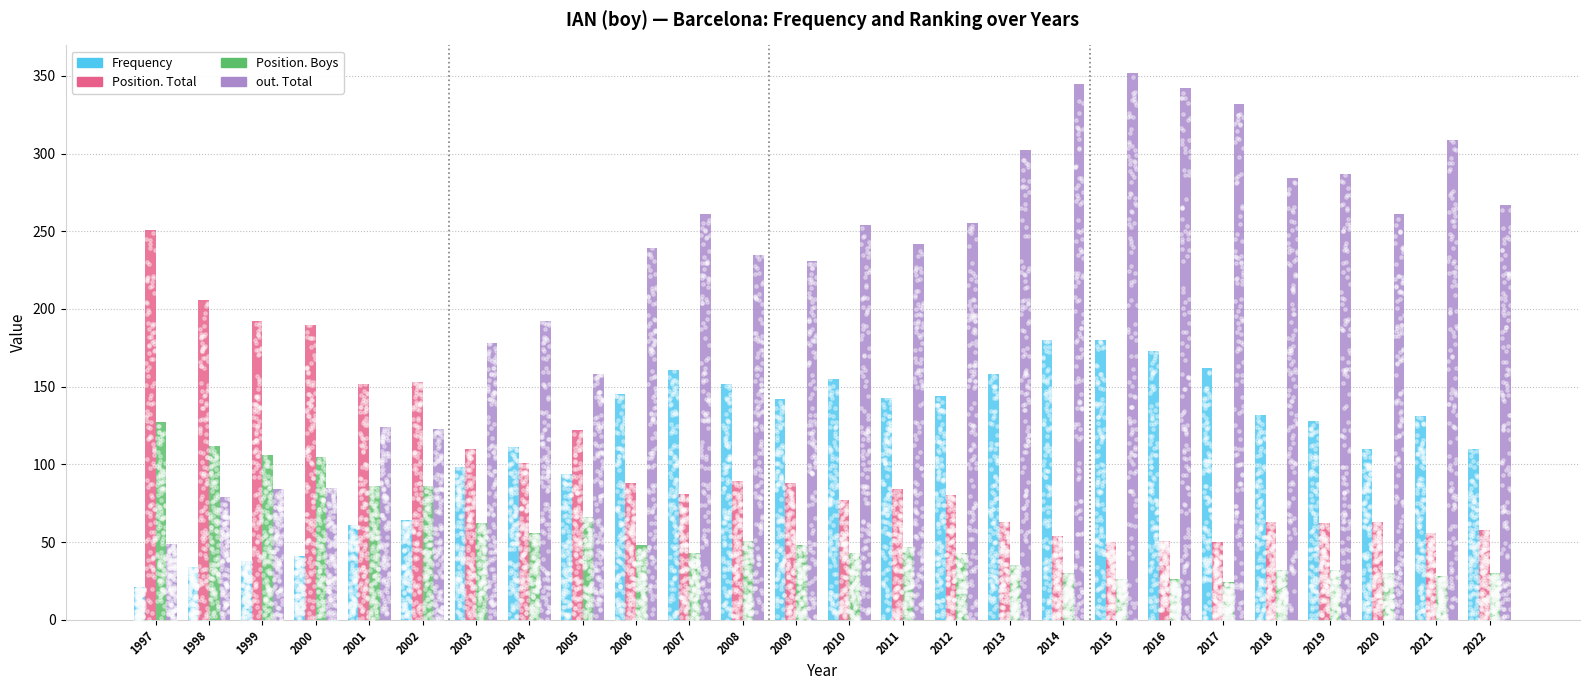

At how many categories does at least one series exceed 210?

18